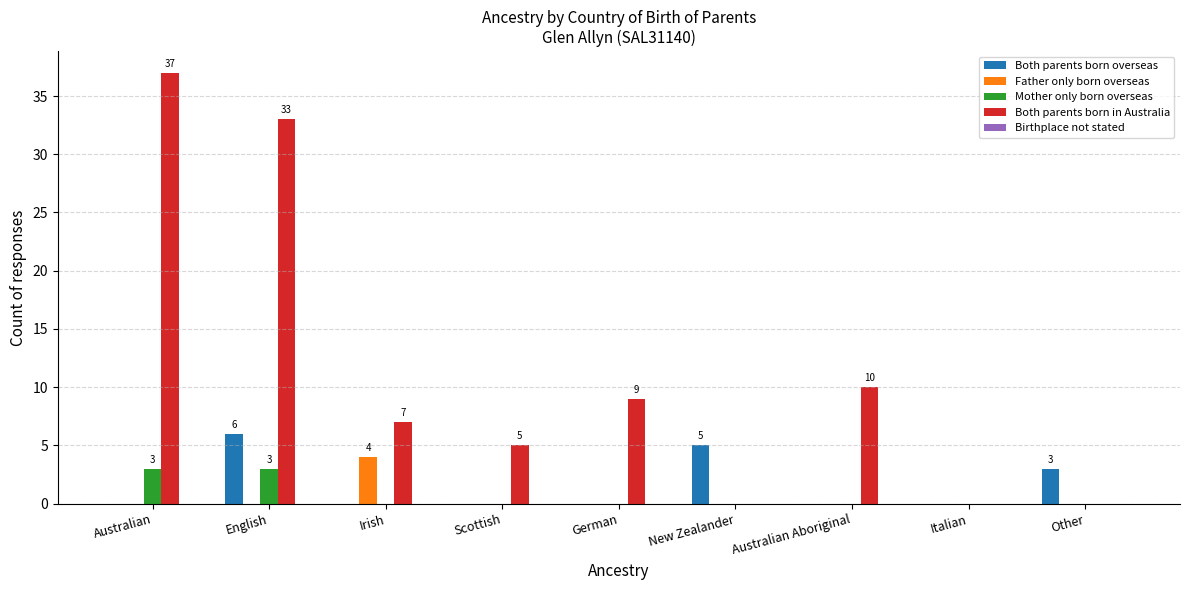

Are the bars horizontal?

No